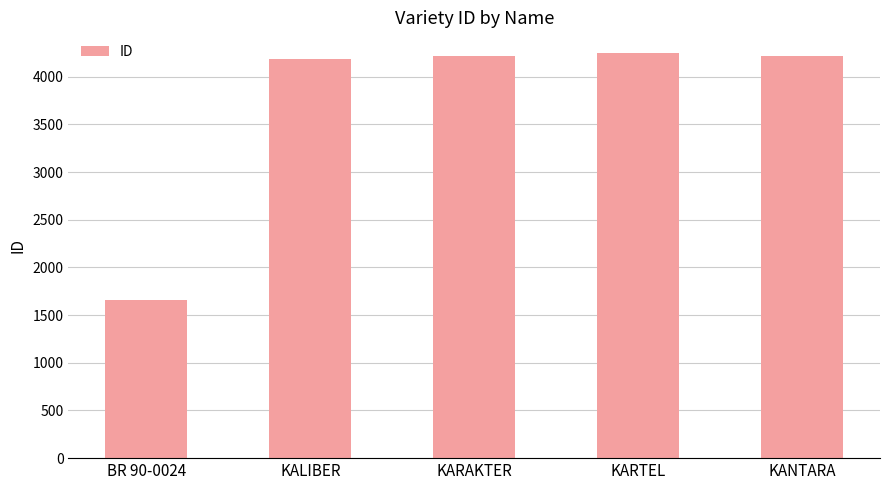

What is the minimum value shown in the chart?

1659